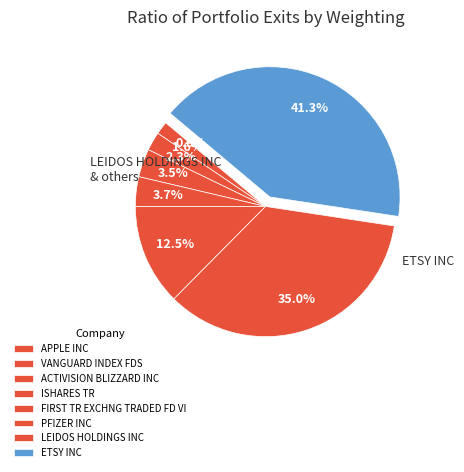

Does ETSY INC represent more than half of the total?

No